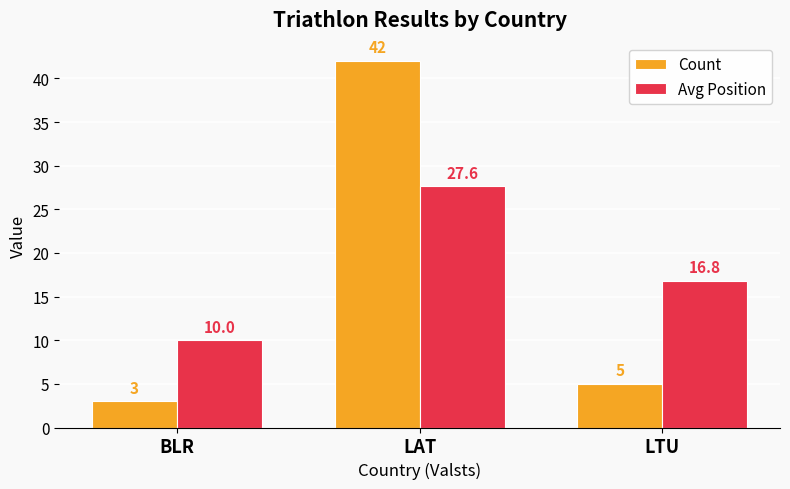

Reading left to right, extract all data points from this chart.

Count: 3.0	42.0	5.0
Avg Position: 10.0	27.6	16.8